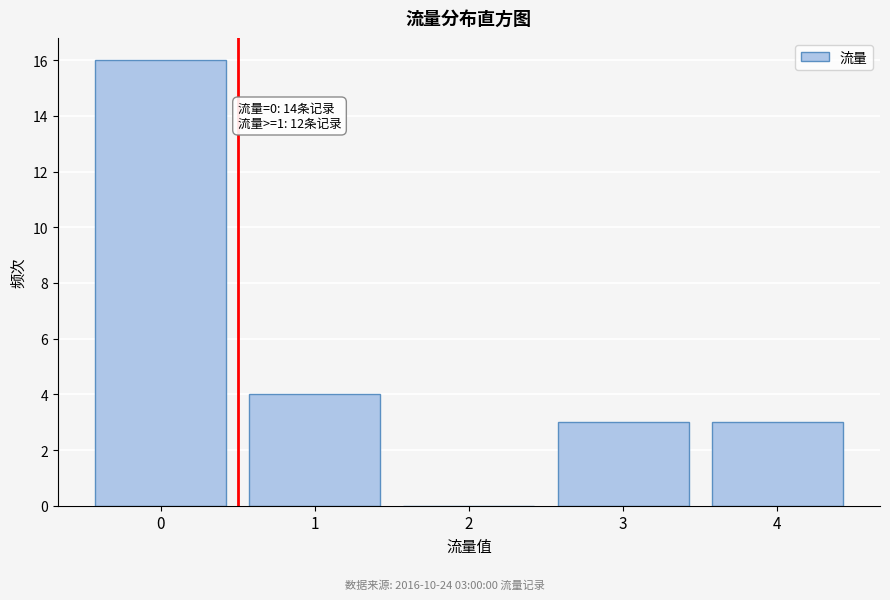

Reading right to left, what are all the values shown in this chart?

4=3	3=3	2=0	1=4	0=16